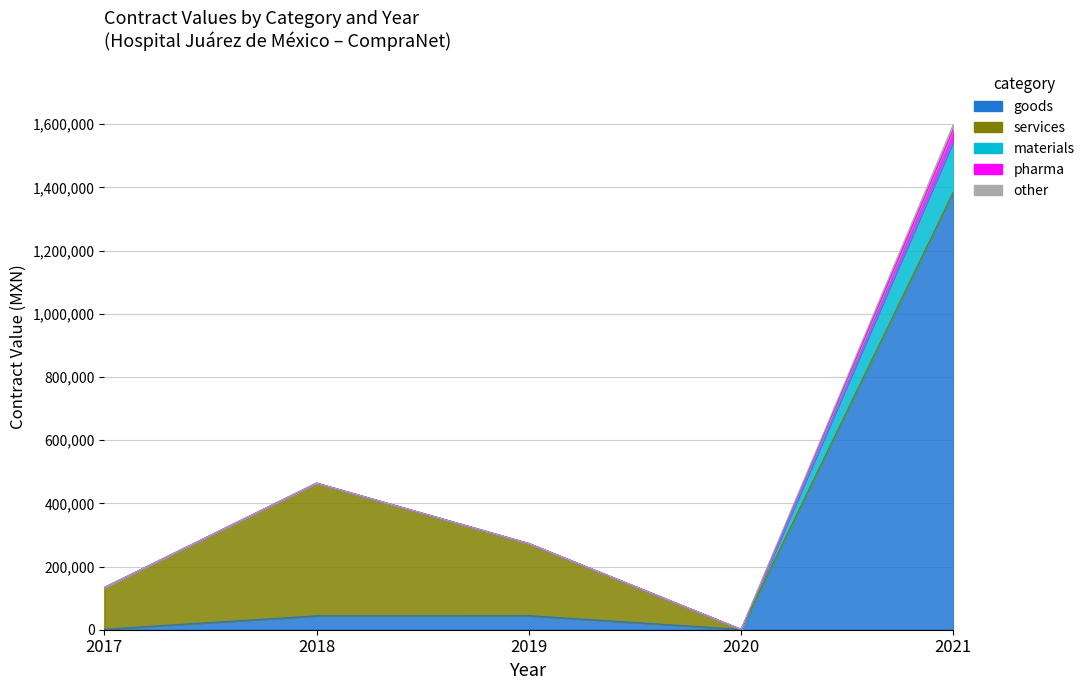

The value of services at 2018 is 420000.0. True or false?

True